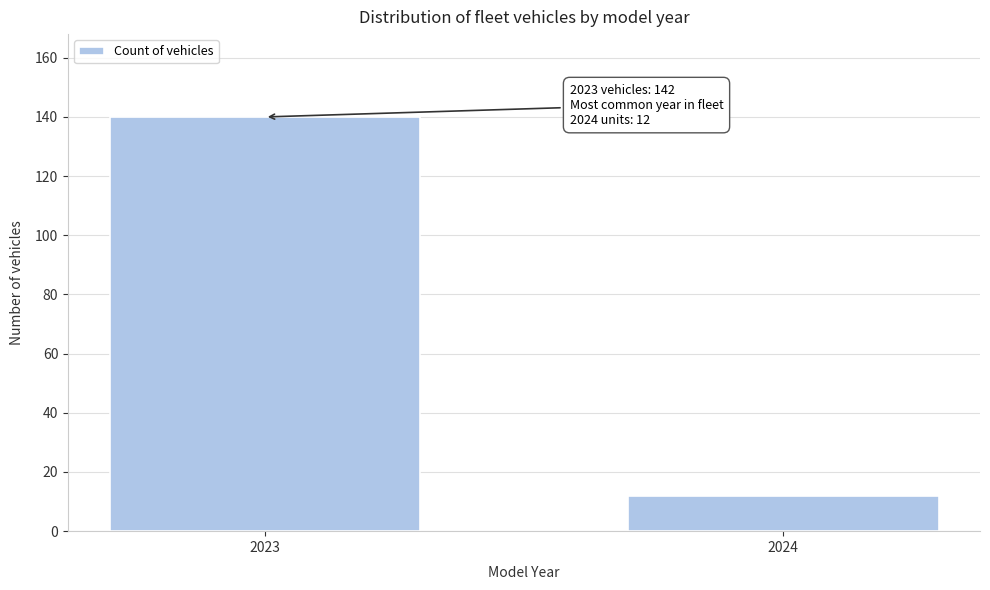

Reading left to right, transcribe all the data shown in this chart.

2023=140	2024=12